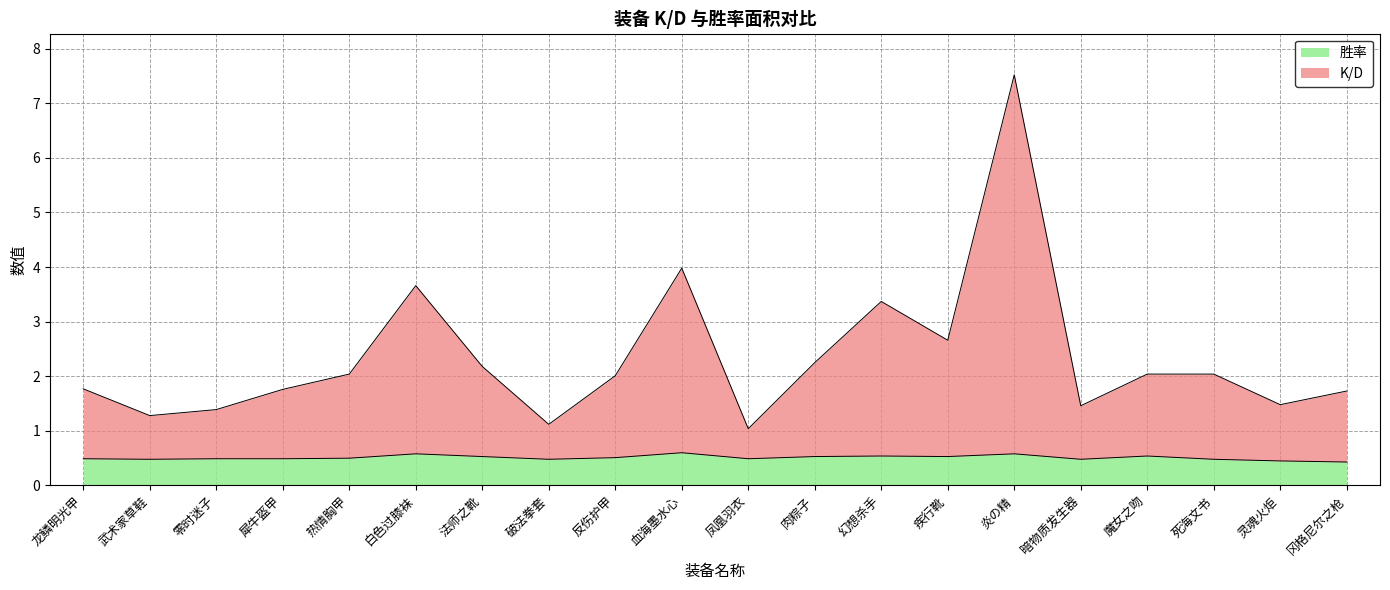

What is the total value across all series at 零时迷子?

1.4